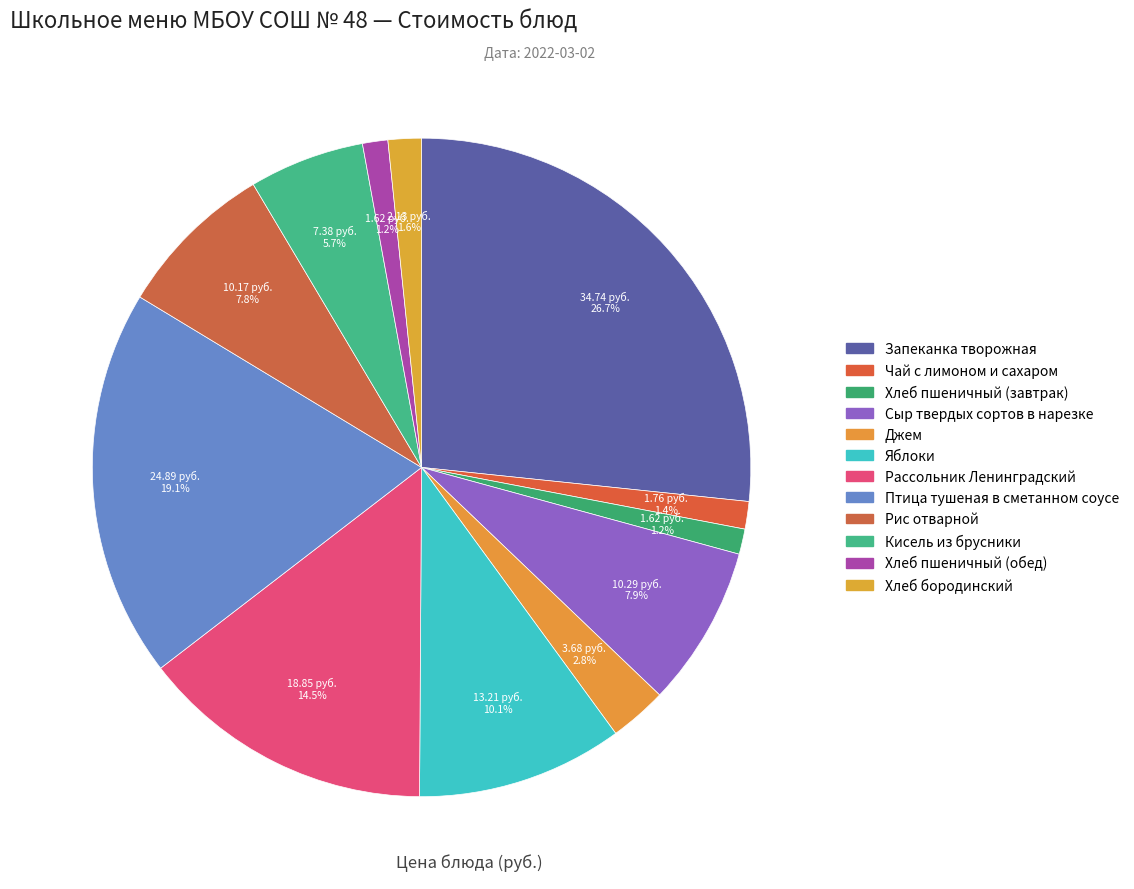

Combined, do Рассольник Ленинградский and Сыр твердых сортов в нарезке account for over 50%?

No